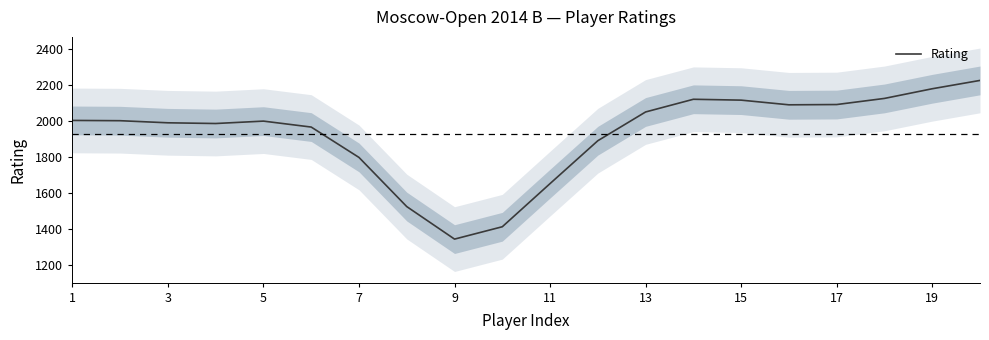

What is the maximum value for Rating?

2227.8